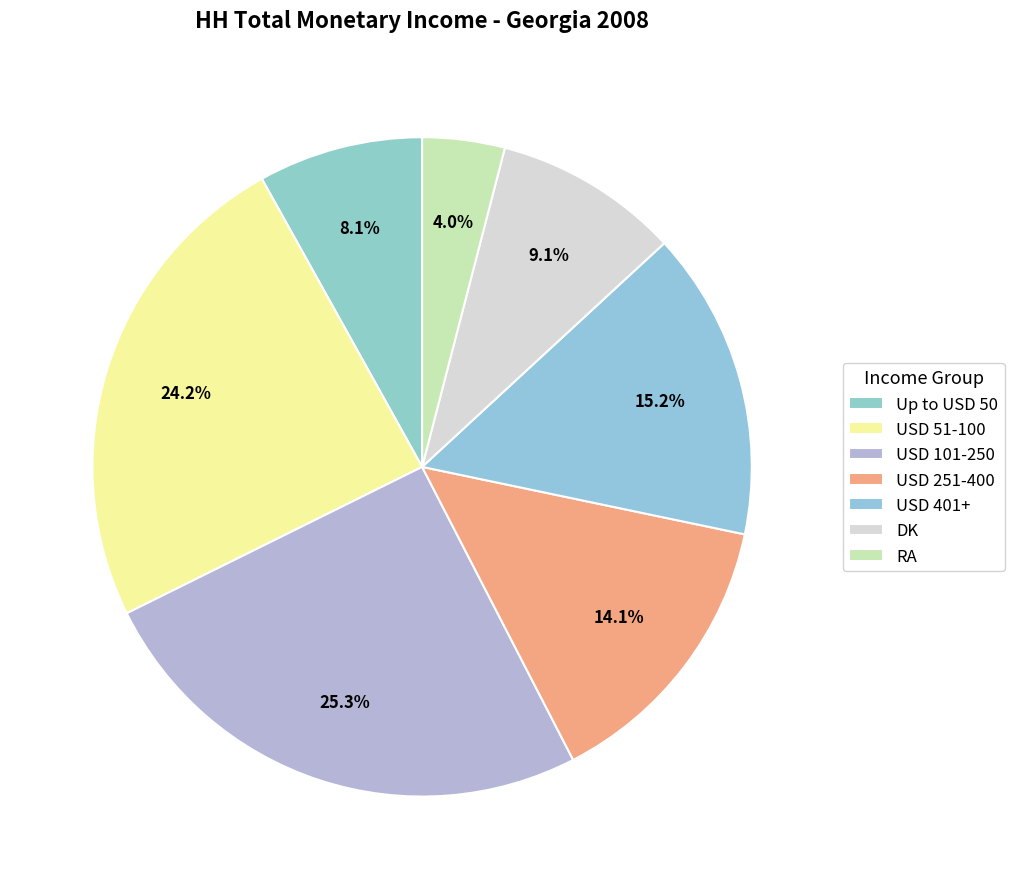

Which category has the biggest portion of the pie?

USD 101-250